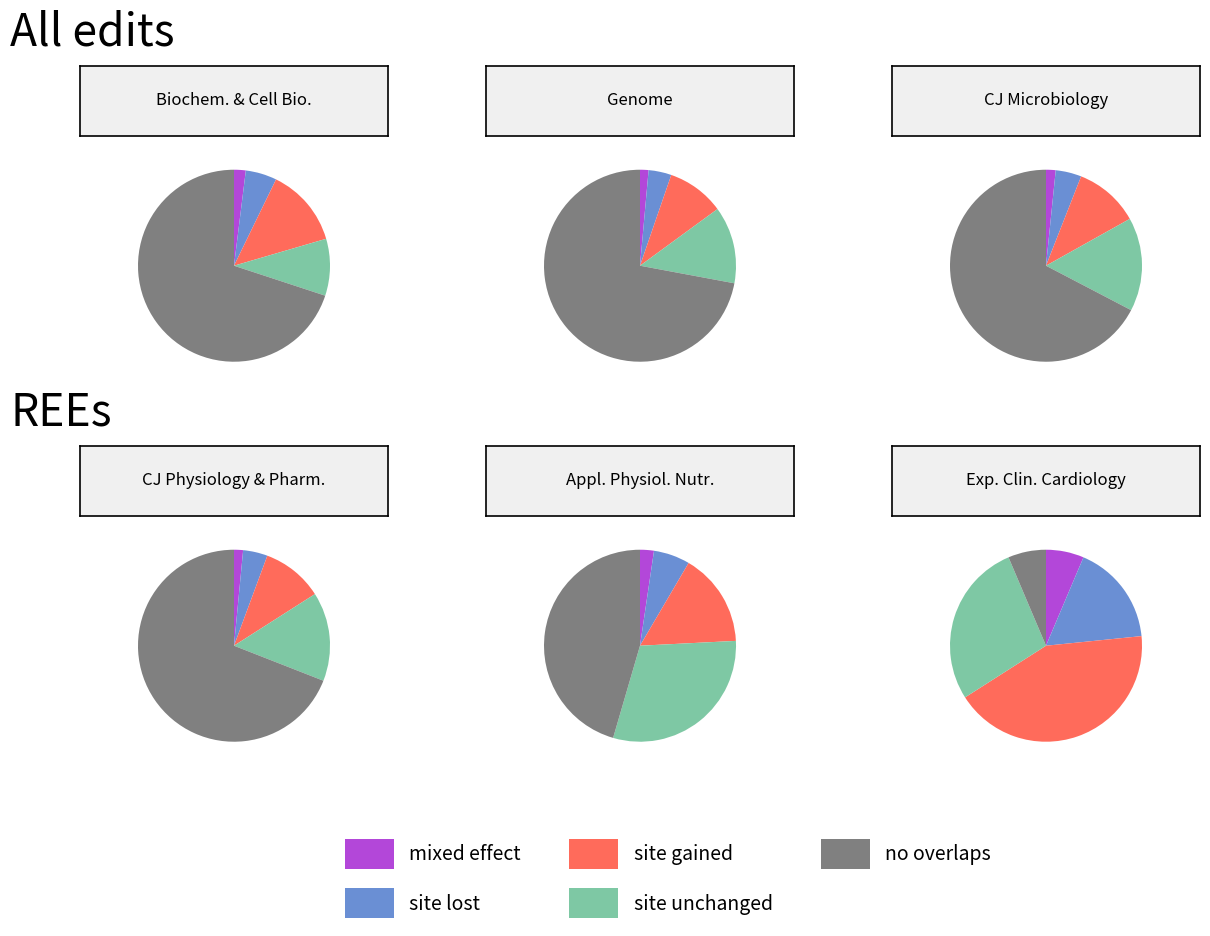

Is the sum of Applied Physiology, Nutrition and Metabolism and Canadian Journal of Microbiology greater than half?

No